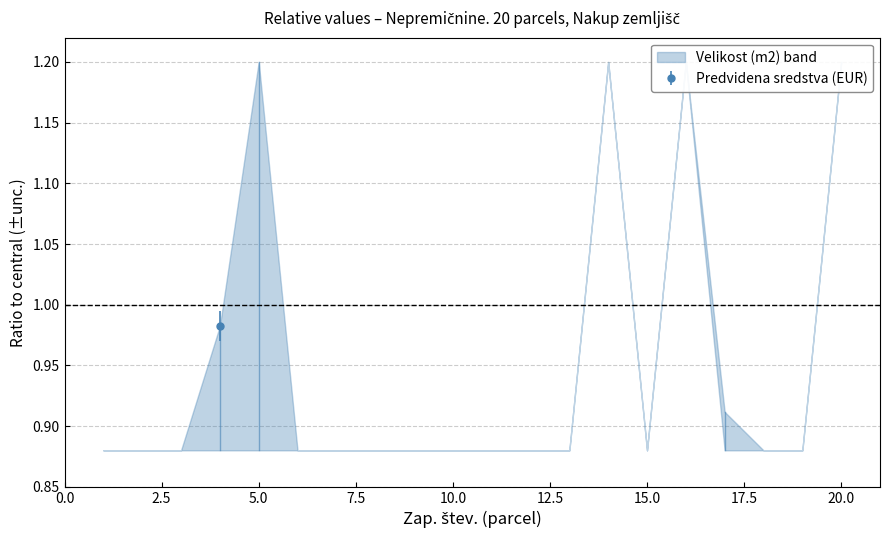

How many data points does each series have?

20